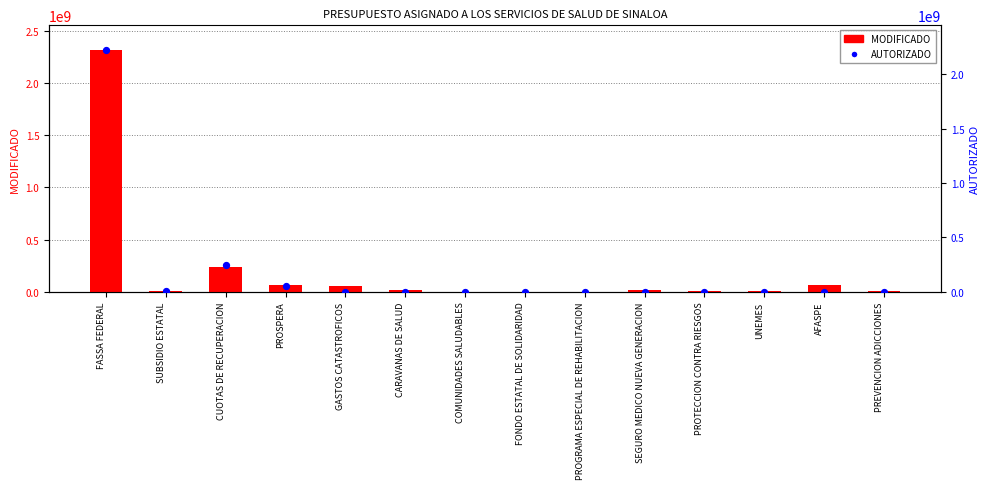

What is the total value across all series at UNEMES?

5000000.0